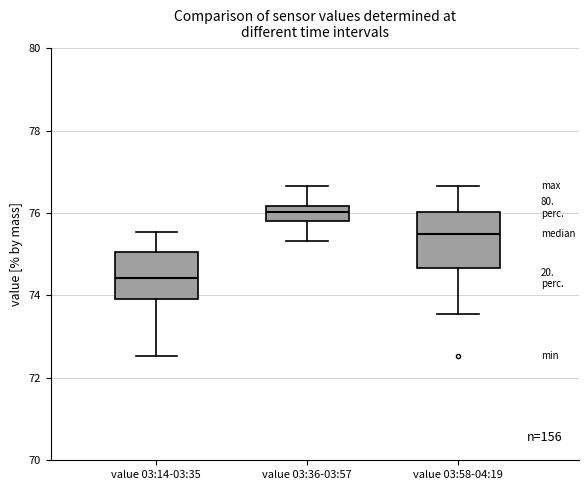

Reading left to right, read every box against the y-axis: the position of its median line, the range the box covers, and the ends of its whiskers. The values are not printed on the chart, so give them approximately, as read against the axis.

value 03:14-03:35: median 74.4, box 74.0 to 75.0, whiskers 72.6 to 75.6
value 03:36-03:57: median 76.0, box 75.8 to 76.2, whiskers 75.4 to 76.6
value 03:58-04:19: median 75.6, box 74.6 to 76.0, whiskers 73.6 to 76.6